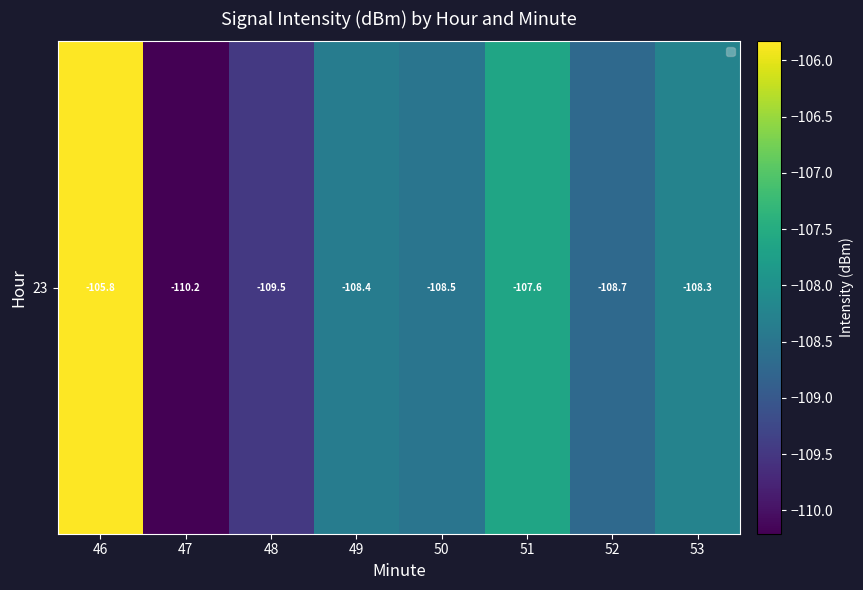

Reading left to right, what are all the values shown in this chart?

46=-105.8	47=-110.2	48=-109.5	49=-108.4	50=-108.5	51=-107.6	52=-108.7	53=-108.3